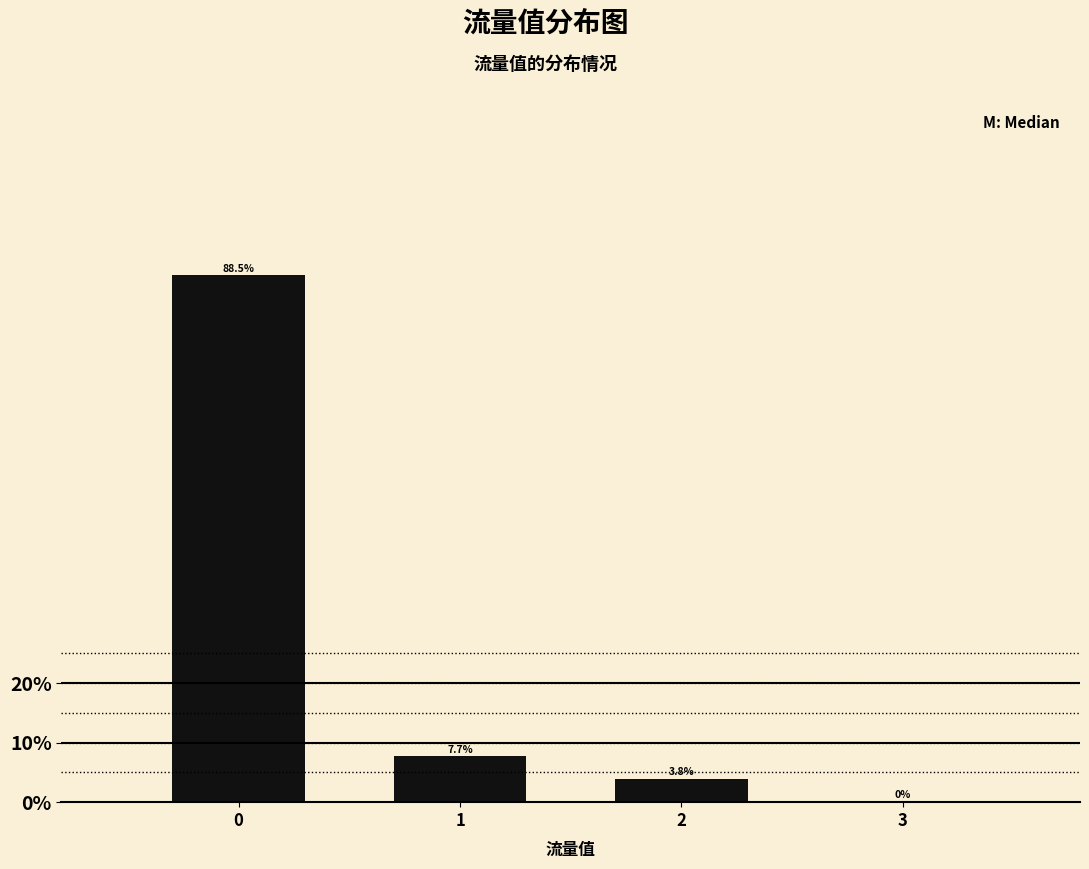

Reading left to right, what are all the values shown in this chart?

0=88.5	1=7.7	2=3.8	3=0.0